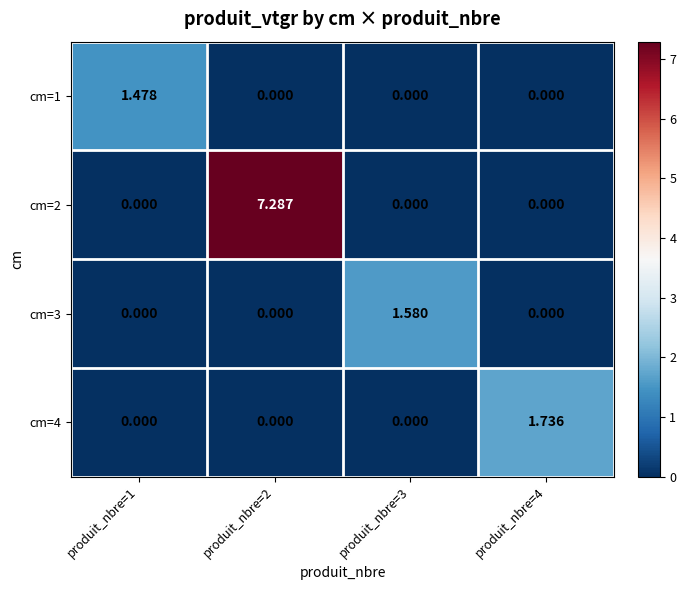

Is the value of cm=1 at produit_nbre=1 greater than the value of cm=4 at produit_nbre=1?

Yes